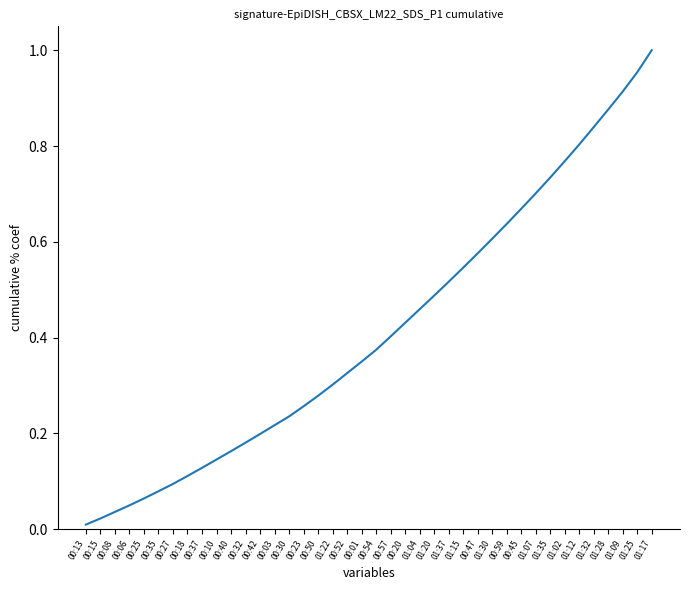

The value at 00:35 is 0.1. True or false?

True